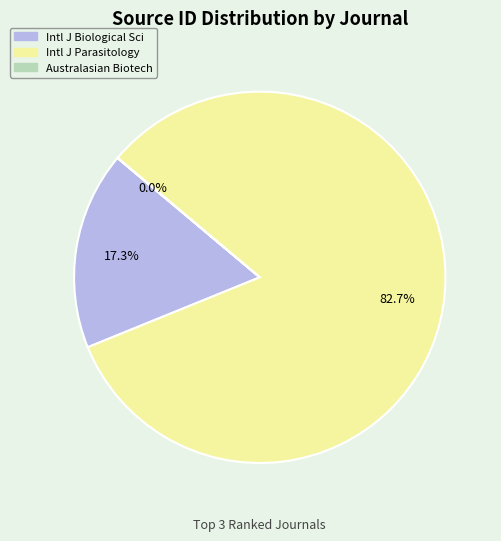

To the nearest percent, what is the difference between the largest and smallest slice percentages?

83%